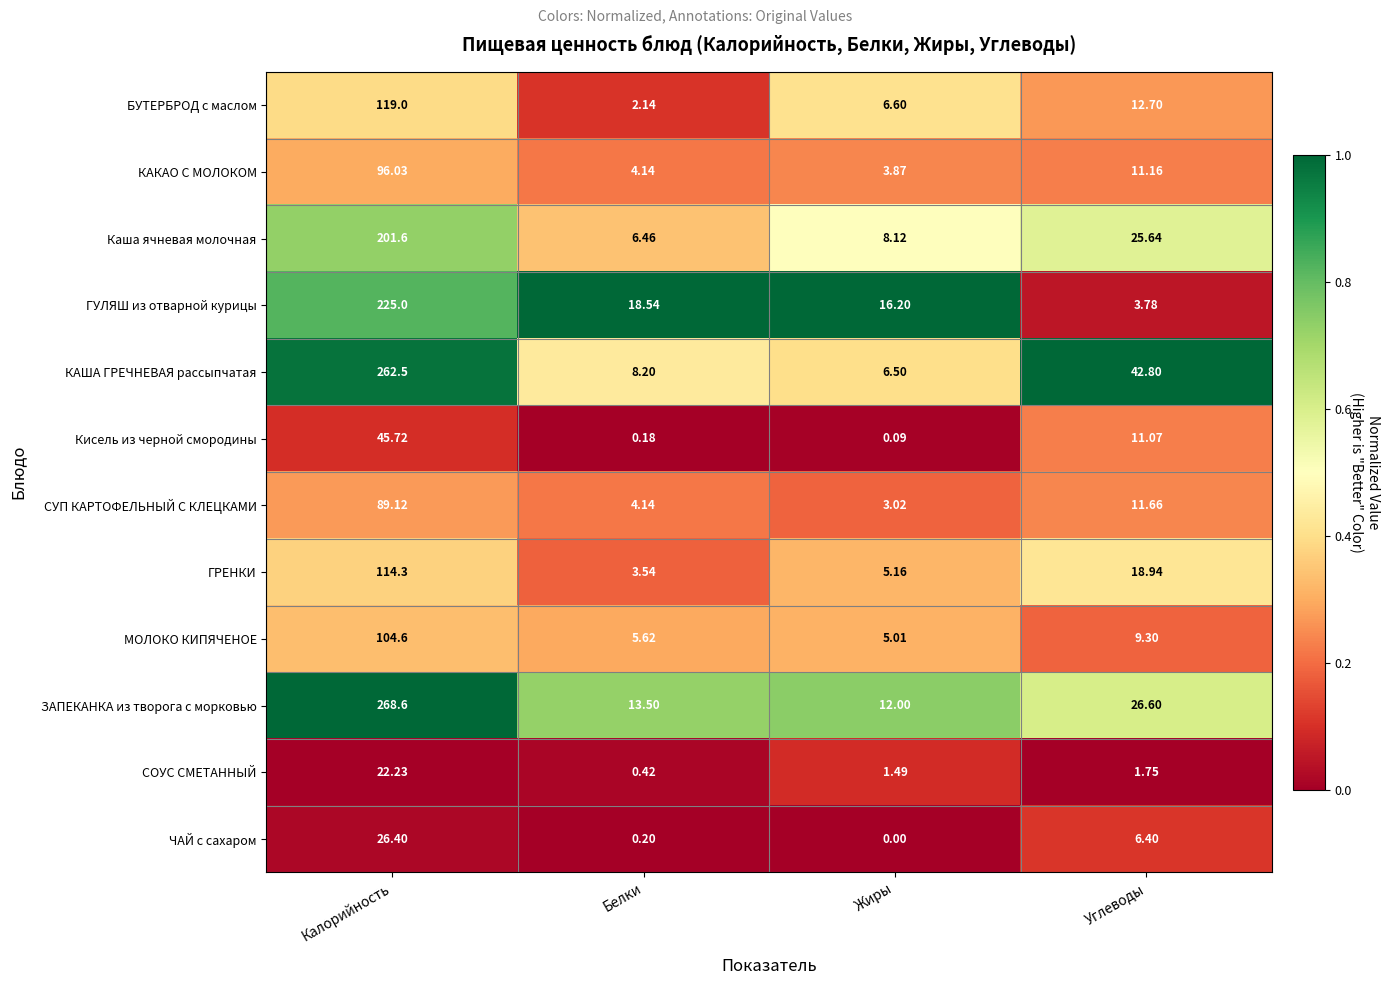

Which series has the largest range (max minus min)?

ЗАПЕКАНКА из творога с морковью